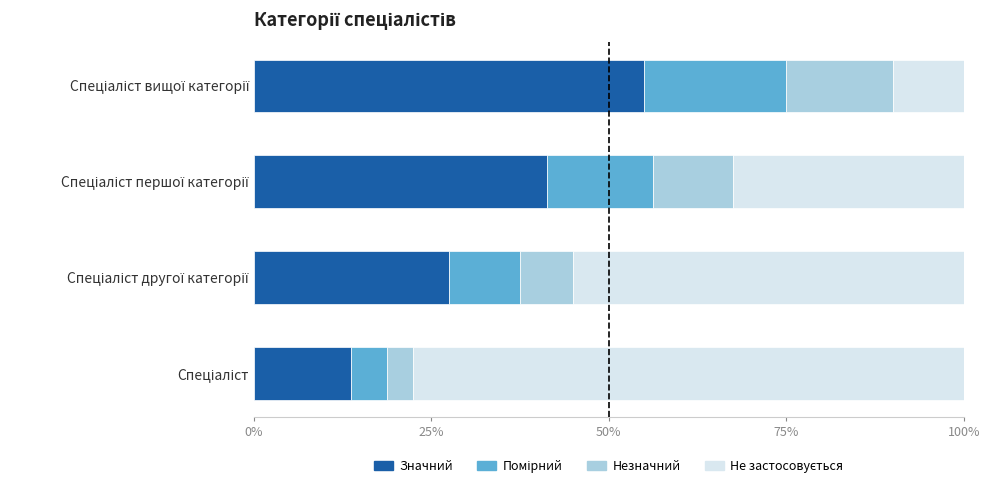

What is the sum of all Значний values?

137.5